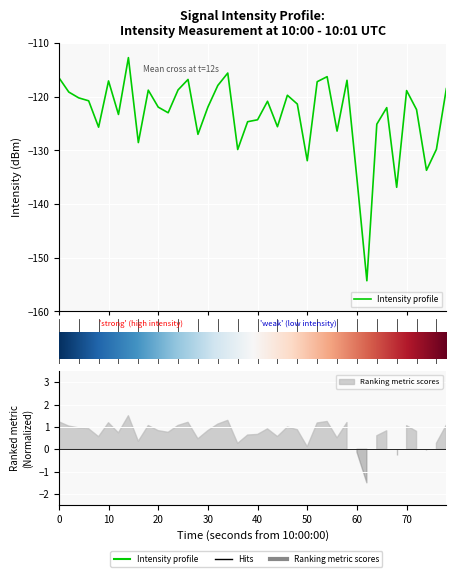

How many data points are less than -121?

22